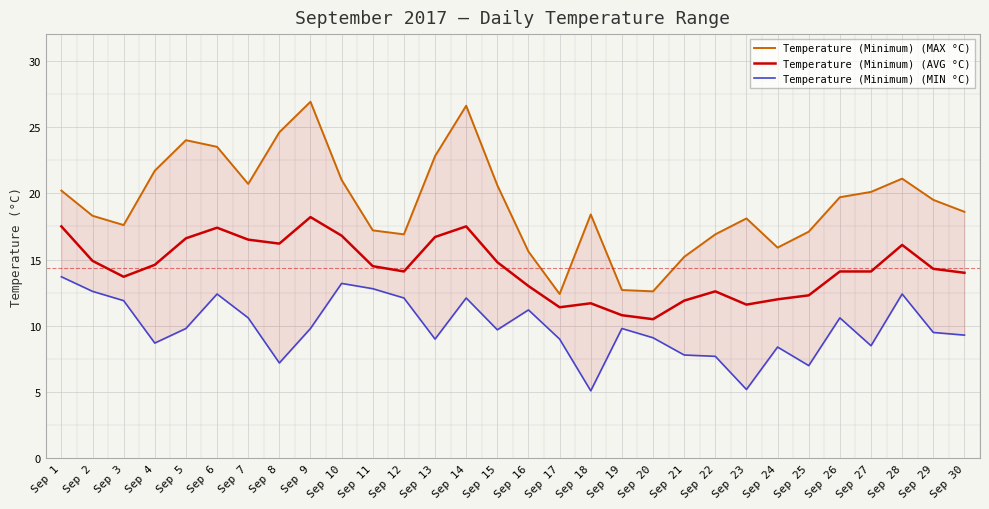

Between Sep 10 and Sep 18, which is larger?

Sep 10